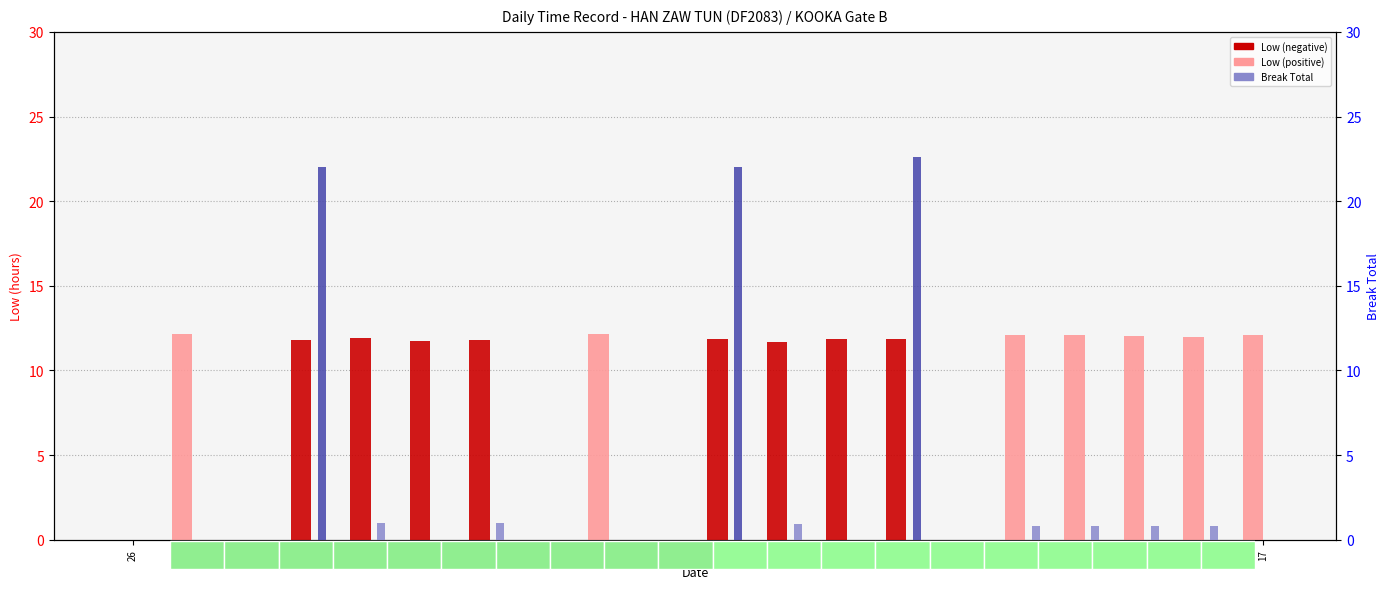

Which series has the largest range (max minus min)?

Break Total